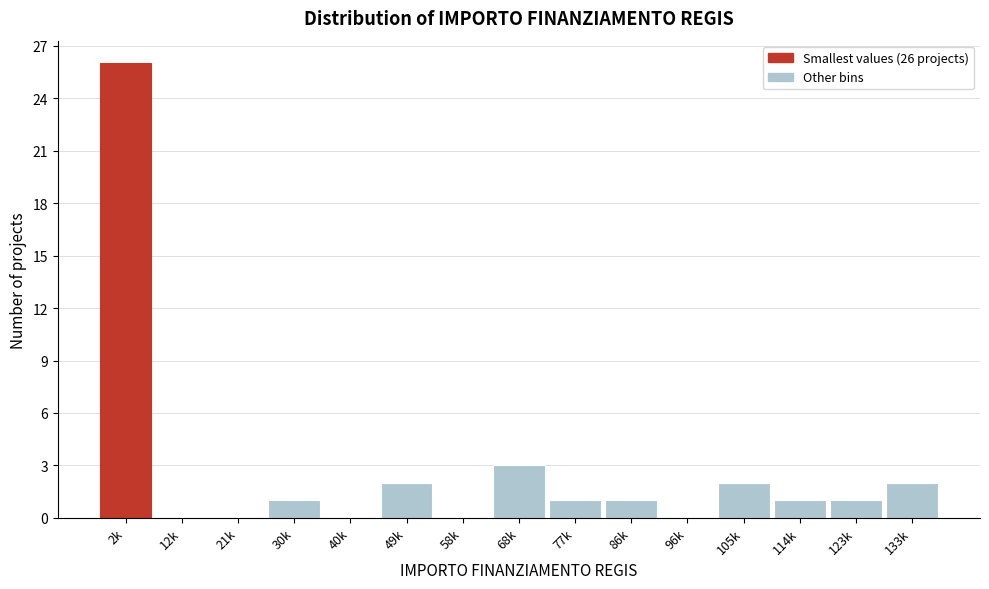

Reading left to right, extract all data points from this chart.

2k=26	12k=0	21k=0	30k=1	40k=0	49k=2	58k=0	68k=3	77k=1	86k=1	96k=0	105k=2	114k=1	123k=1	133k=2